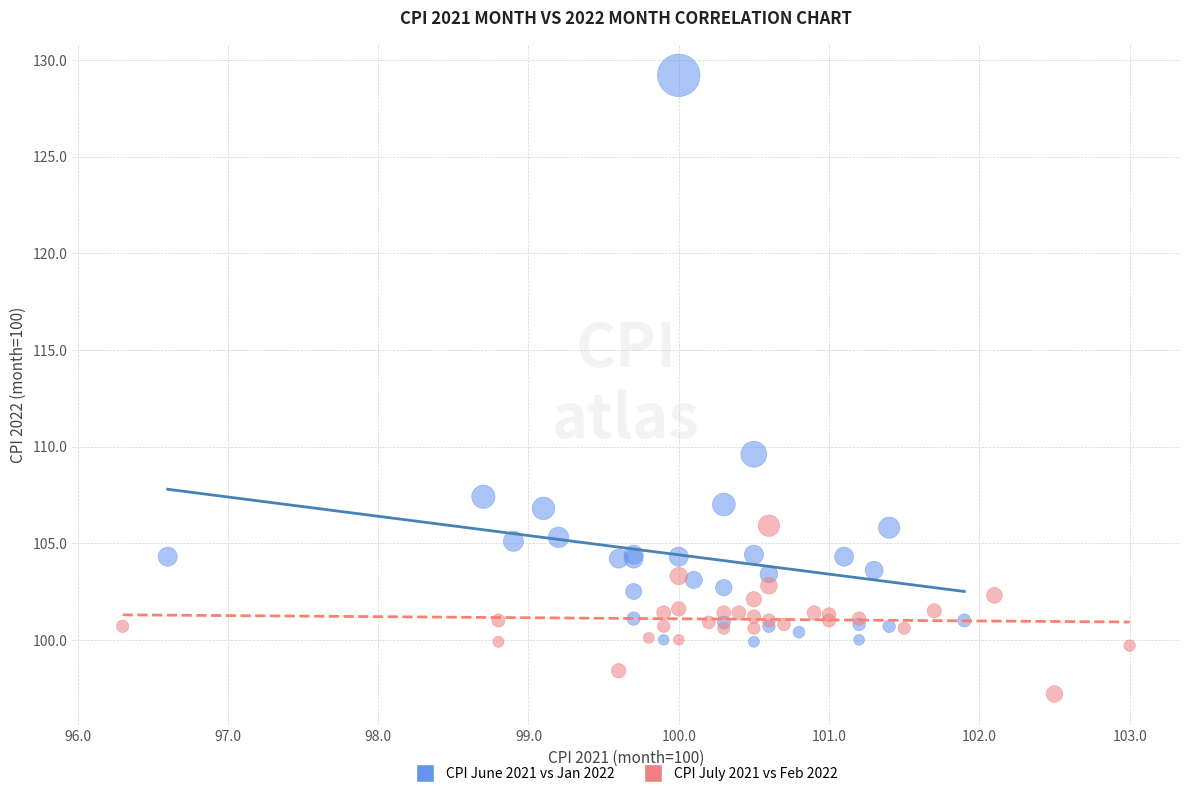

Which series reaches the maximum Y coordinate?

CPI June 2021 vs Jan 2022